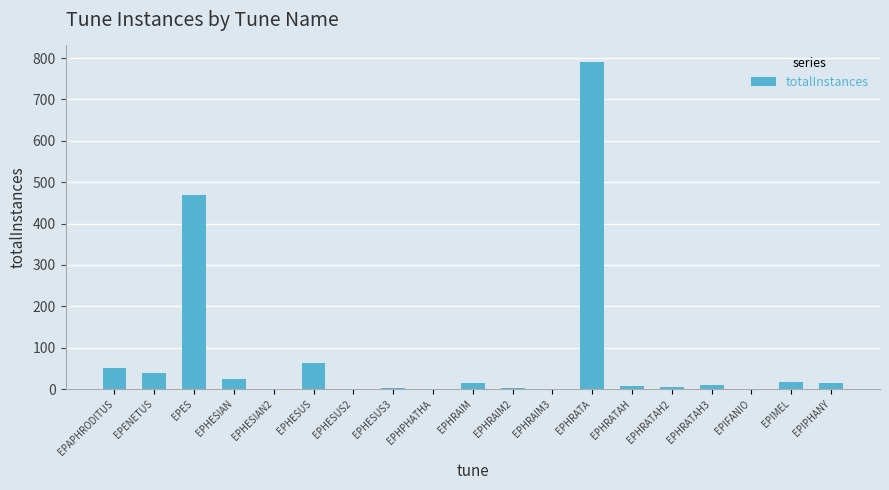

What is the change in value from EPHESIAN2 to EPHRAIM?

+13